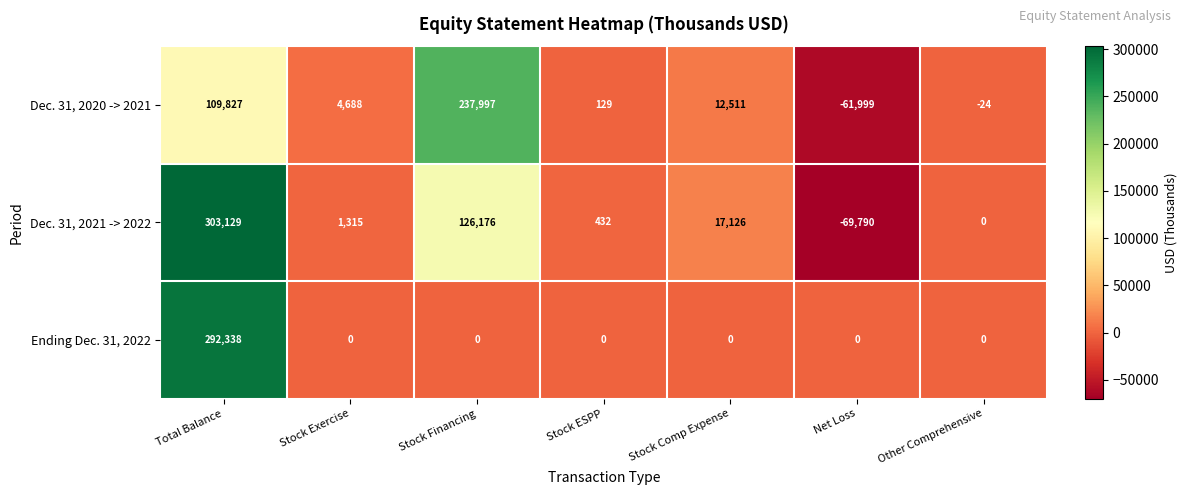

At which category is the sum across all series the highest?

Total Balance